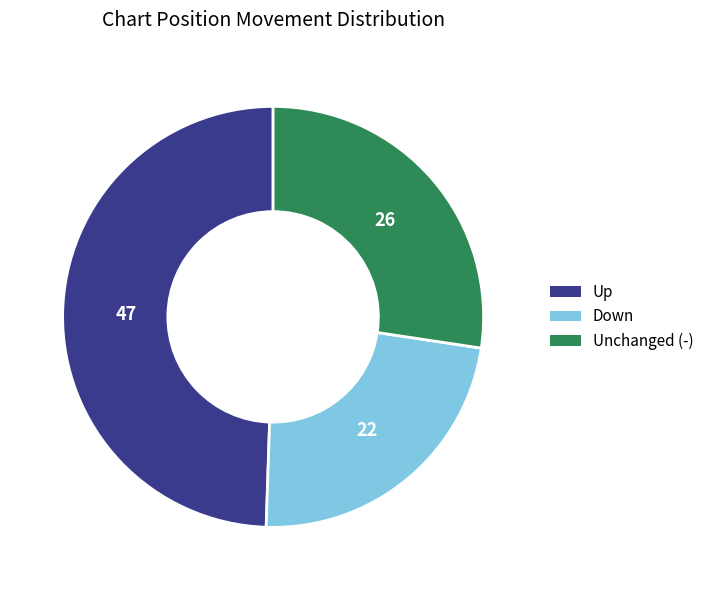

Count the number of slices in the pie.

3